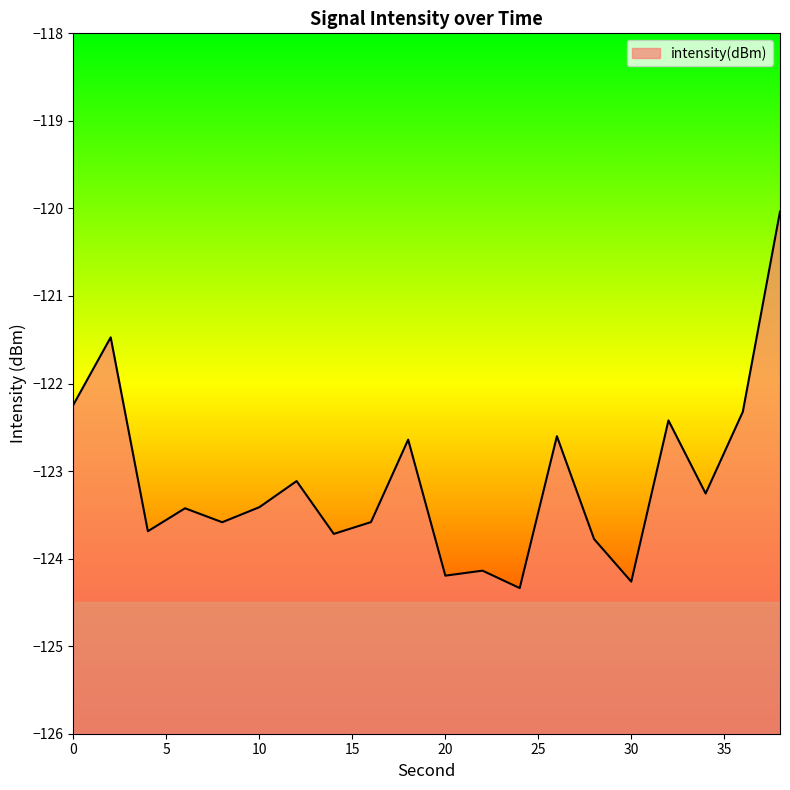

What is the value of the 20th point from the left?

-120.0